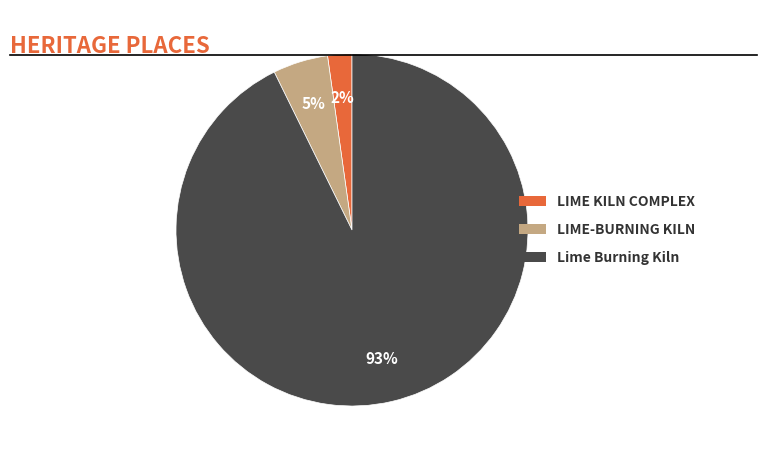

Does any single category account for the majority?

Yes